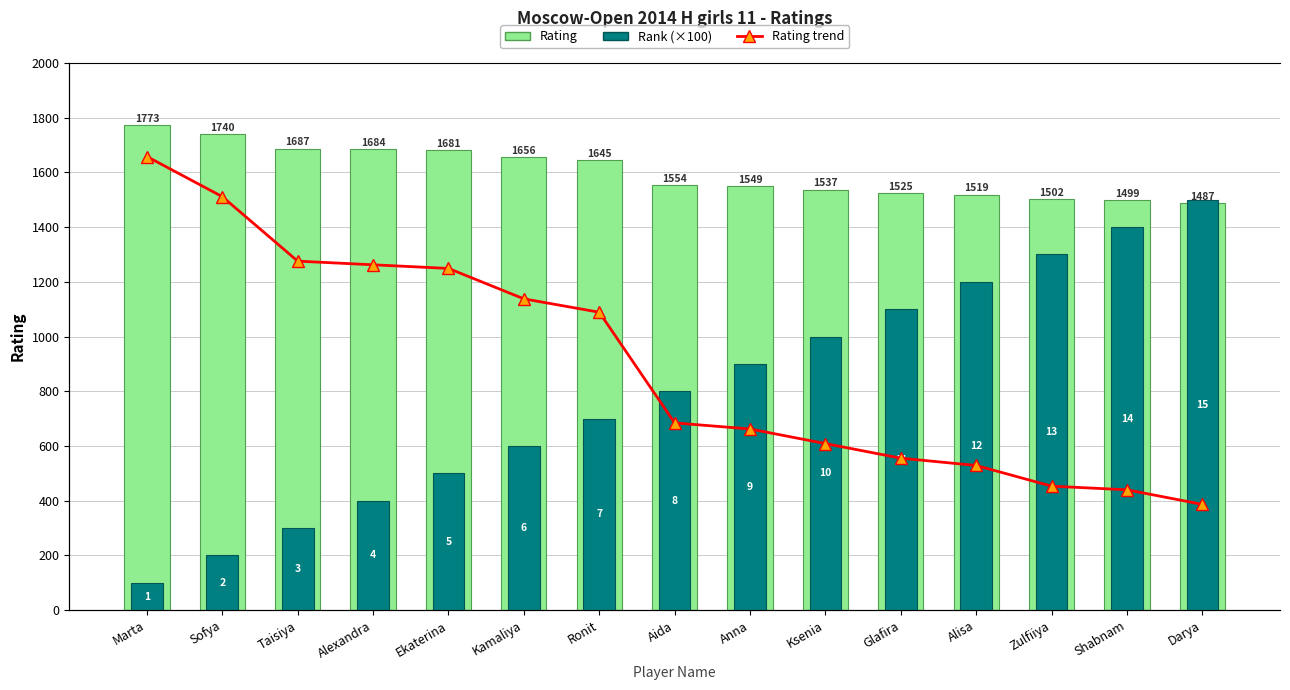

Read the Rating trend value at Anna.

1549